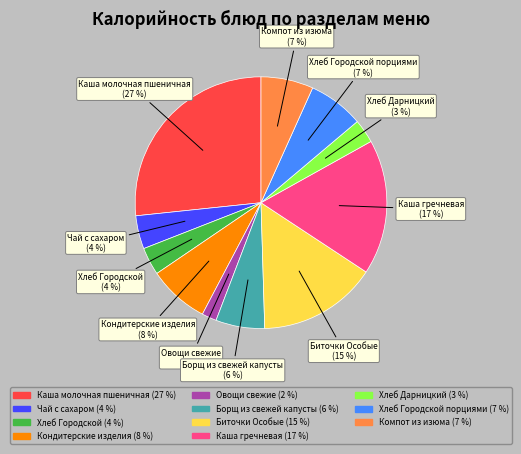

Is there any slice that represents more than half of the pie?

No